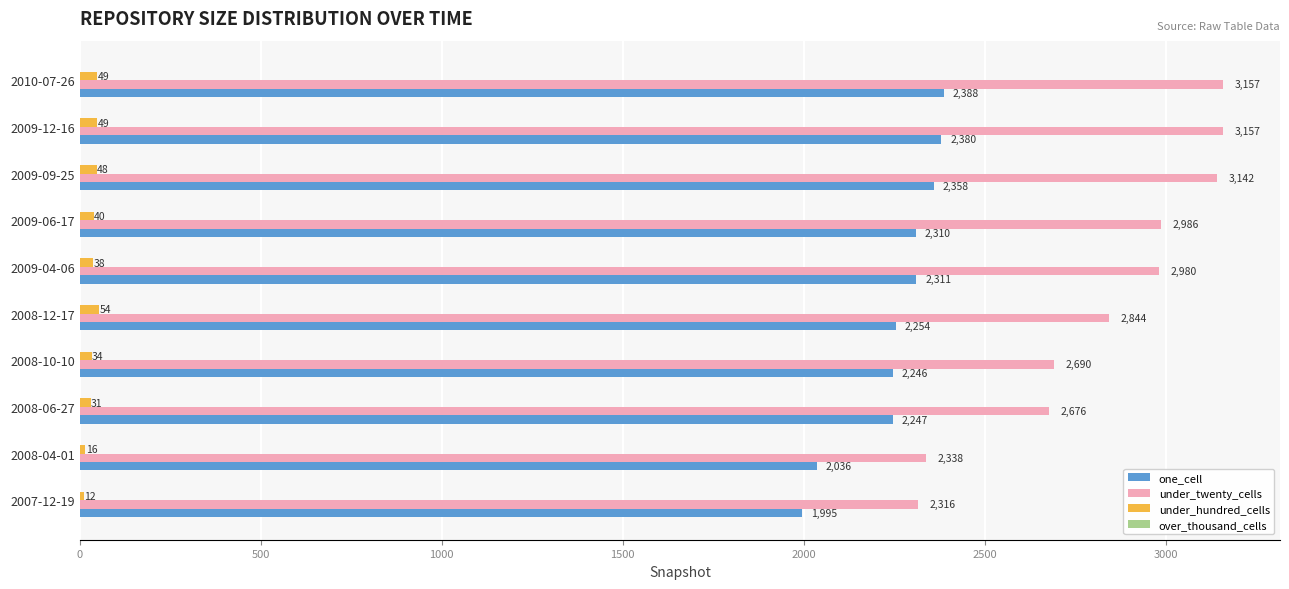

The value of under_twenty_cells at 2008-06-27 is 2676. True or false?

True